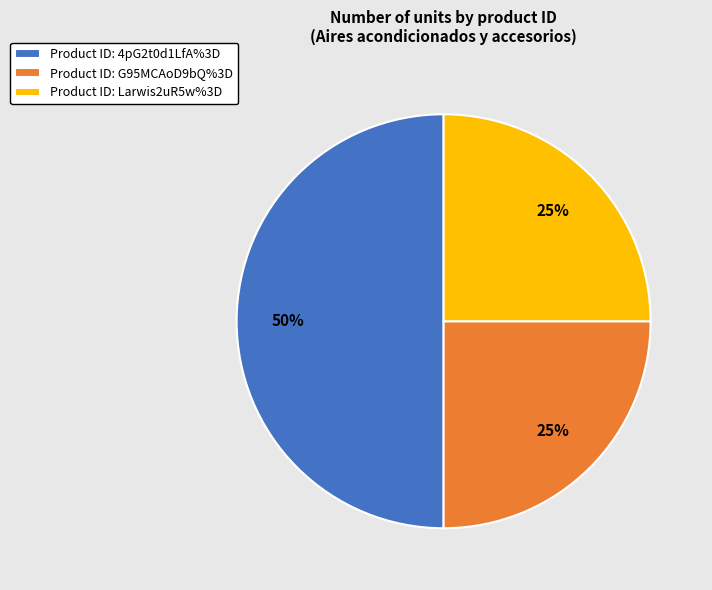

To the nearest percent, what percentage of the pie is Product ID: 4pG2t0d1LfA%3D?

50%